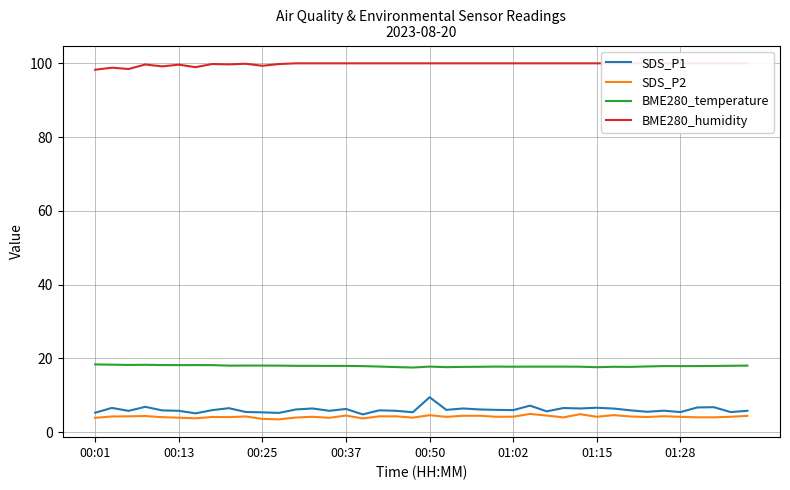

True or false: SDS_P2 and BME280_temperature intersect in this chart.

False